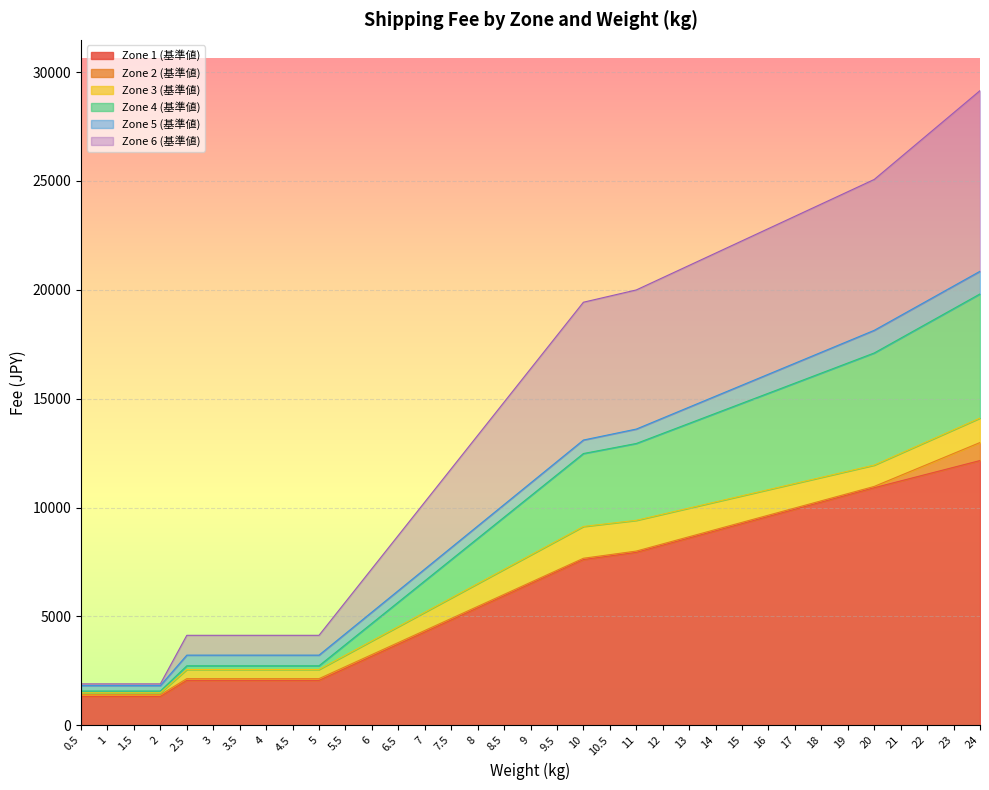

What is the sum of the Zone 3 (基準値) values at 2 and 7?

6678